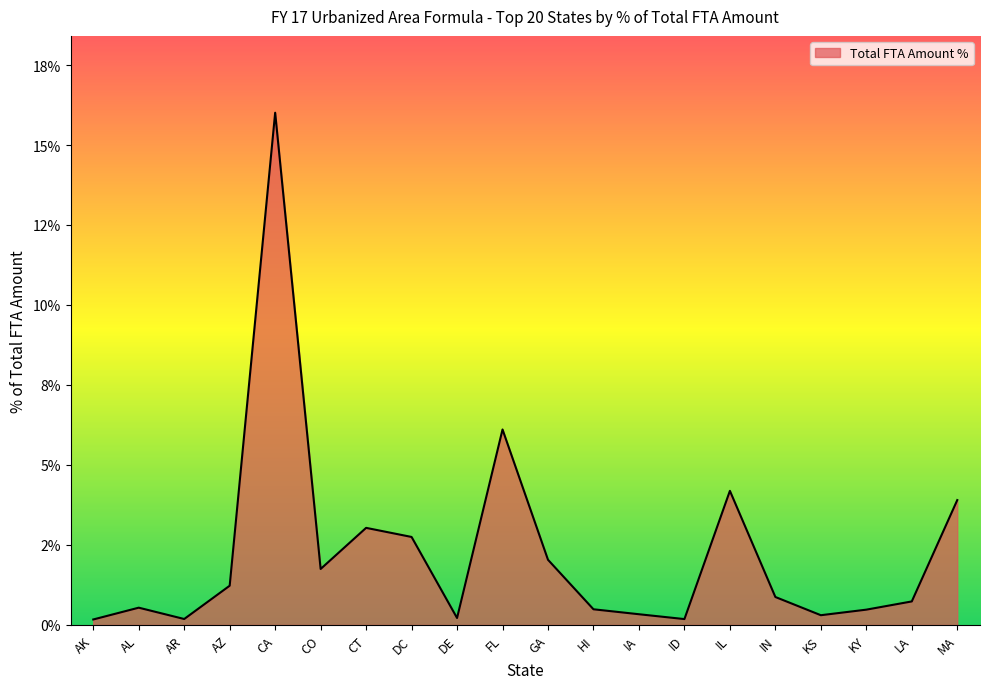

Between DC and KY, which is larger?

DC